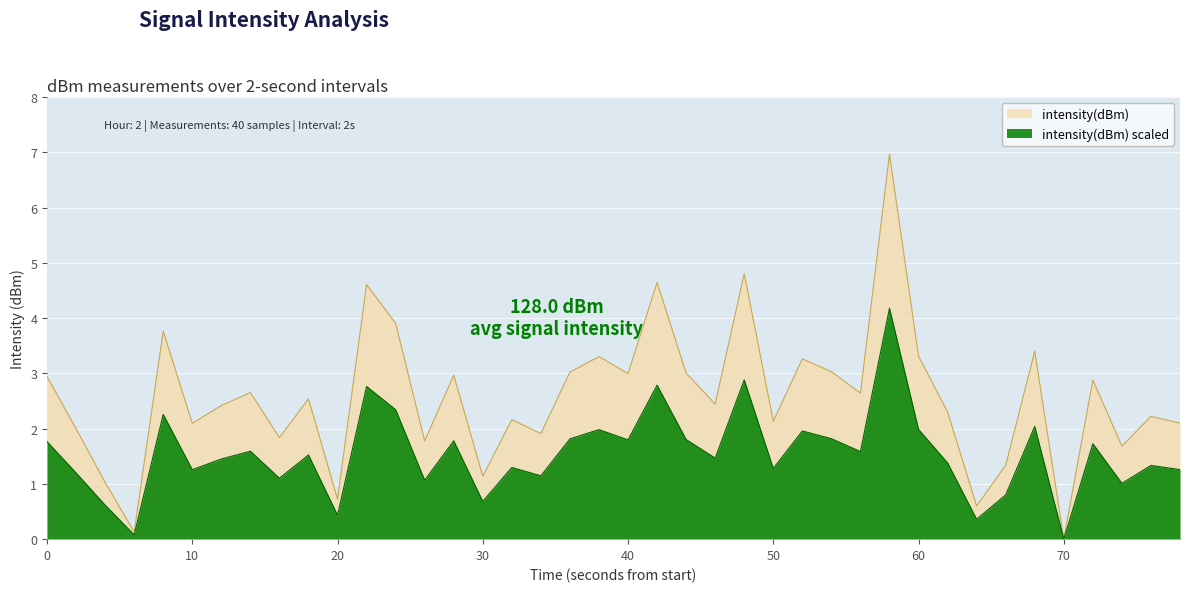

The value of intensity(dBm) at 10 is 2.1. True or false?

True